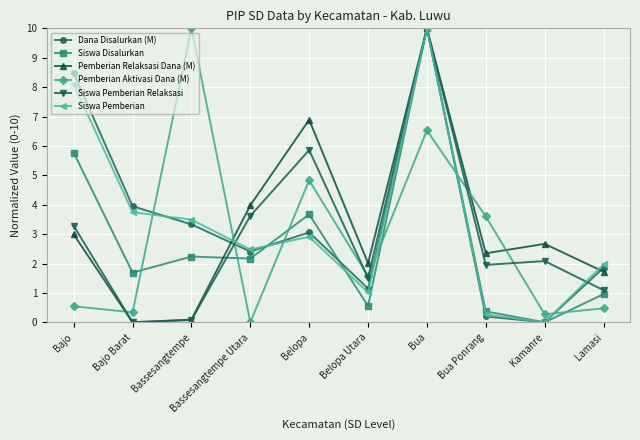

What is the spread (max minus min) of values at Belopa?

4.0